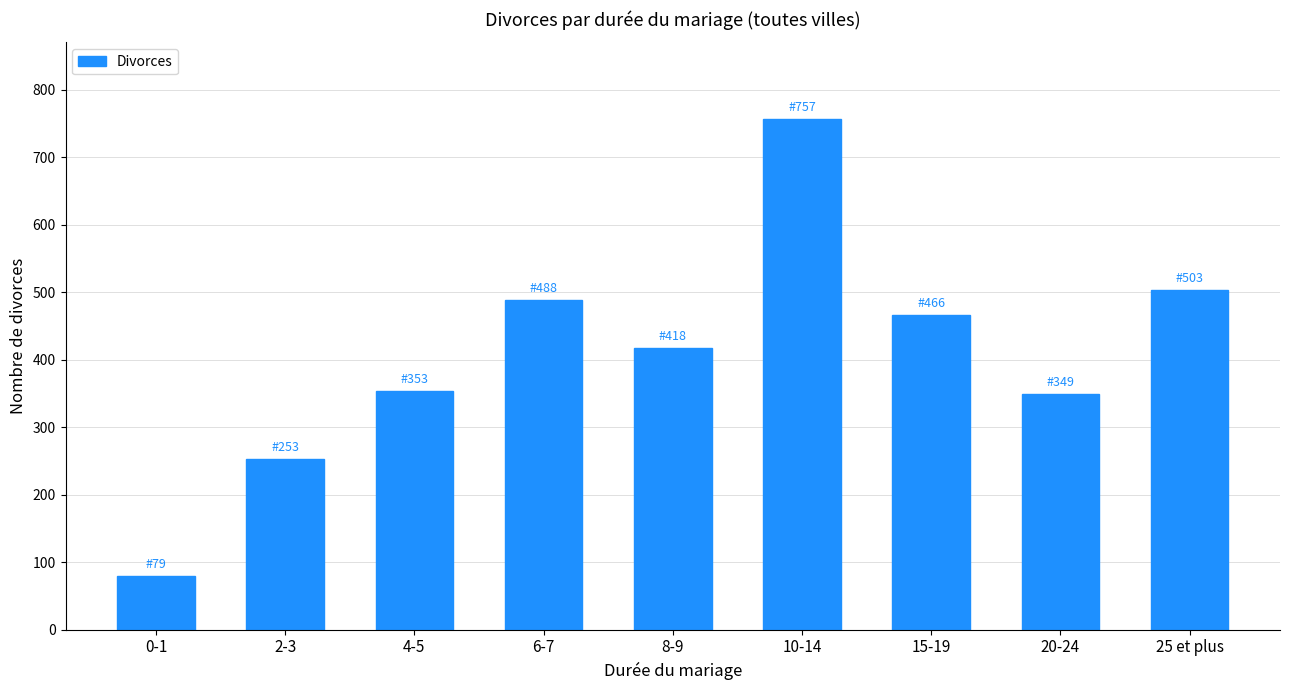

Reading left to right, transcribe all the data shown in this chart.

79	253	353	488	418	757	466	349	503